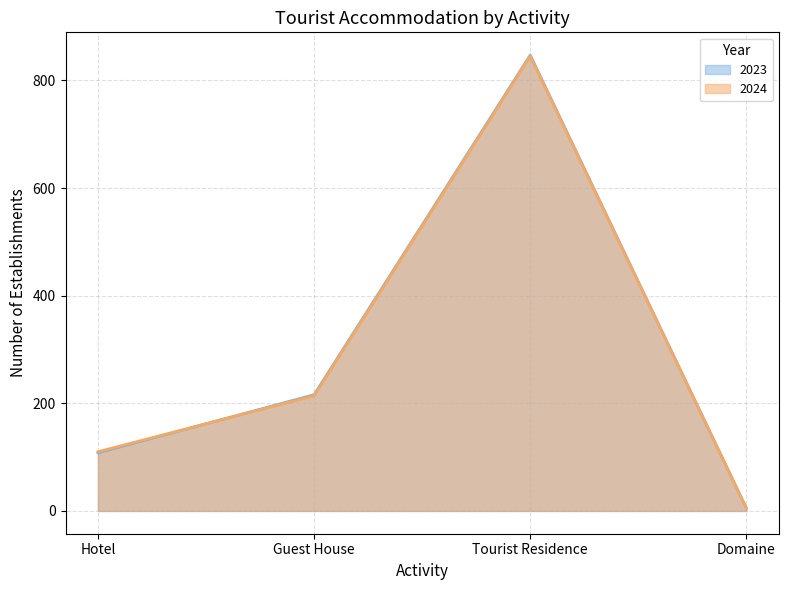

Where do 2023 and 2024 first cross each other?

Hotel and Guest House